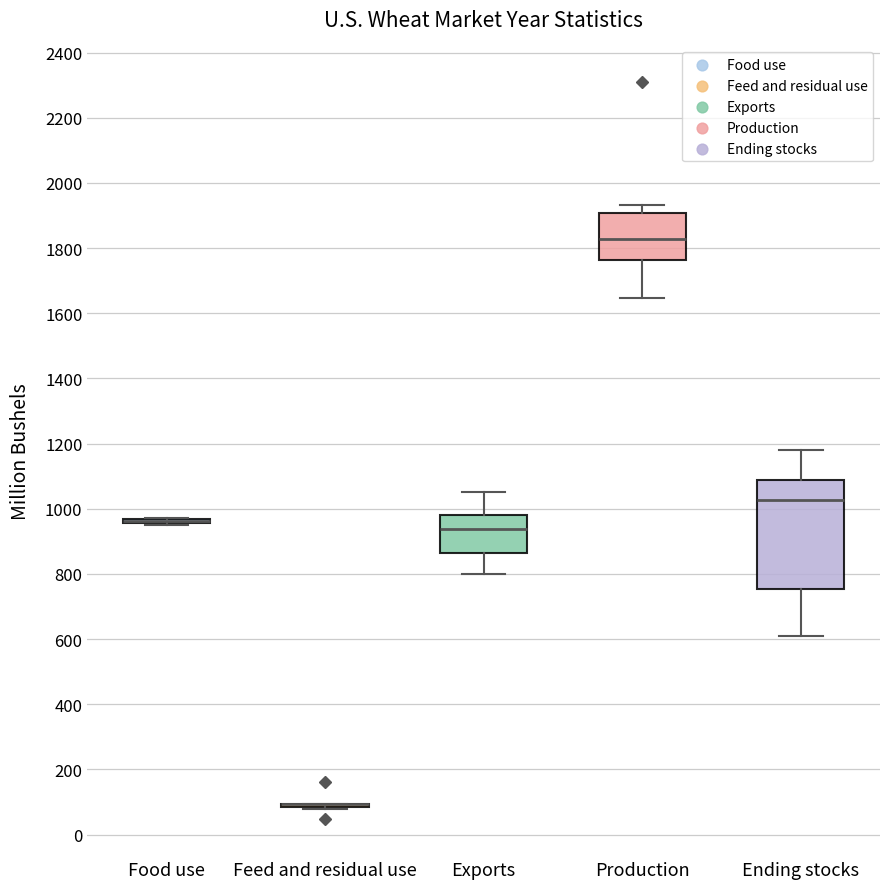

Which box is the tallest, from its lower edge to its upper edge?

Ending stocks